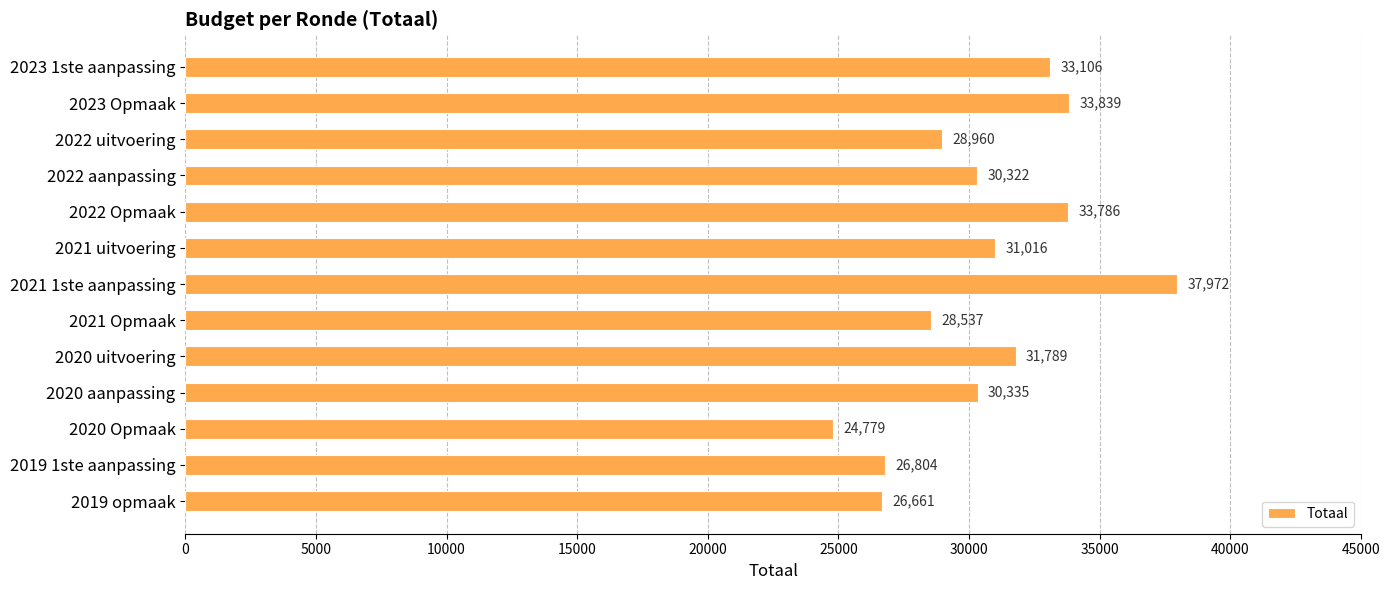

The value at 2021 1ste aanpassing is 54080. True or false?

False